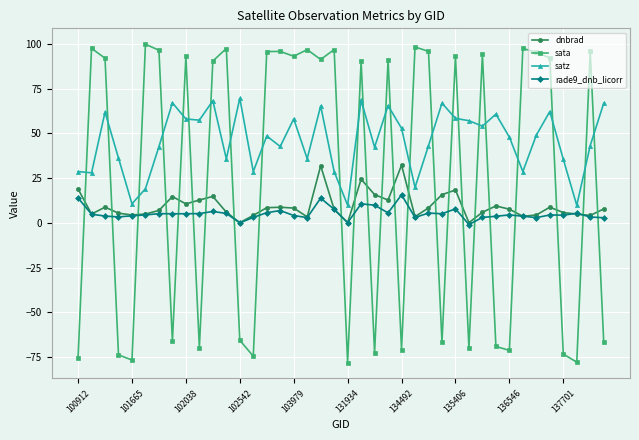

Which series ends up on top after the final intersection of sata and dnbrad?

dnbrad